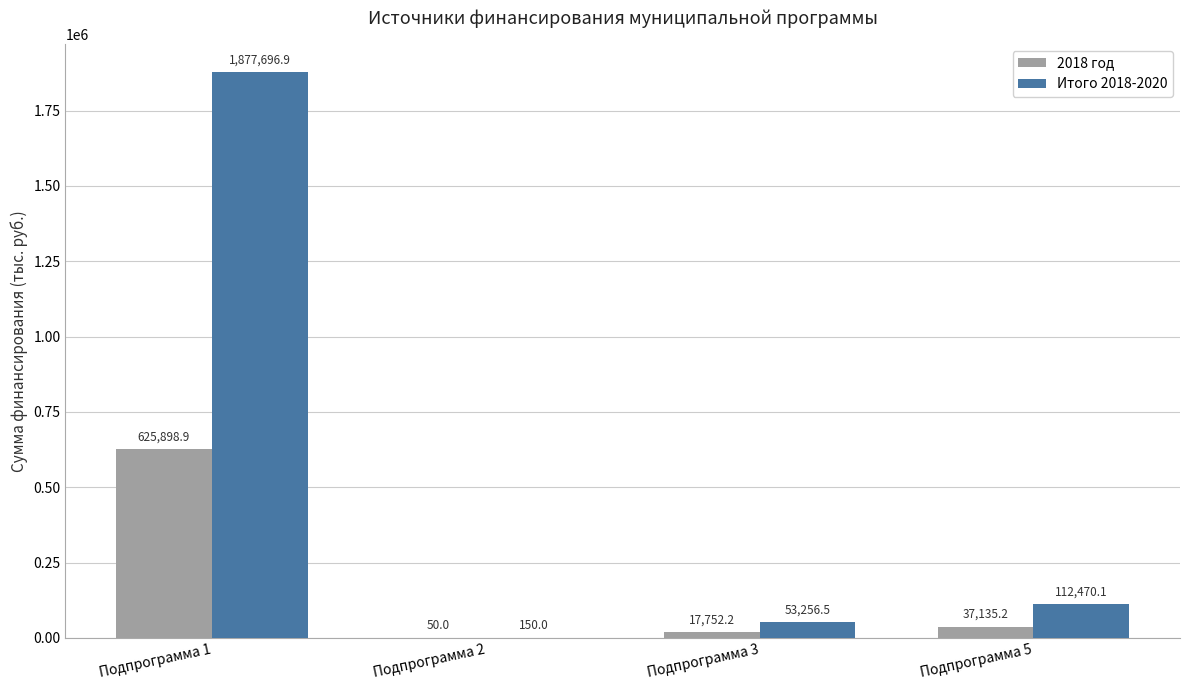

Where is 2018 год nearest to the value 312974?

Подпрограмма 5